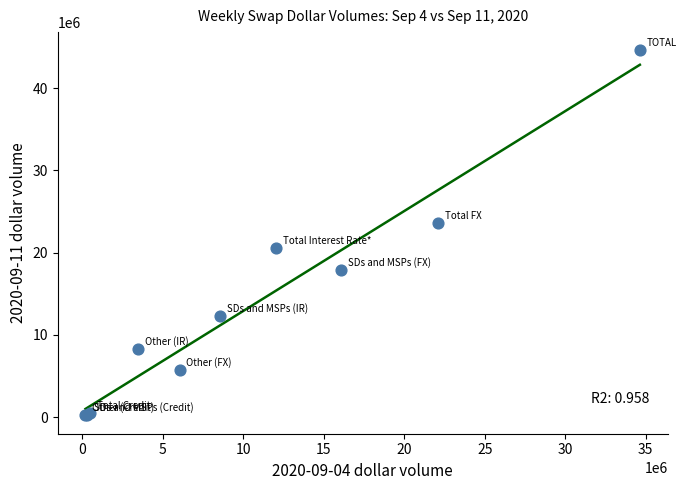

What Y value in the scatter plot is closest to 22385095?

23545236